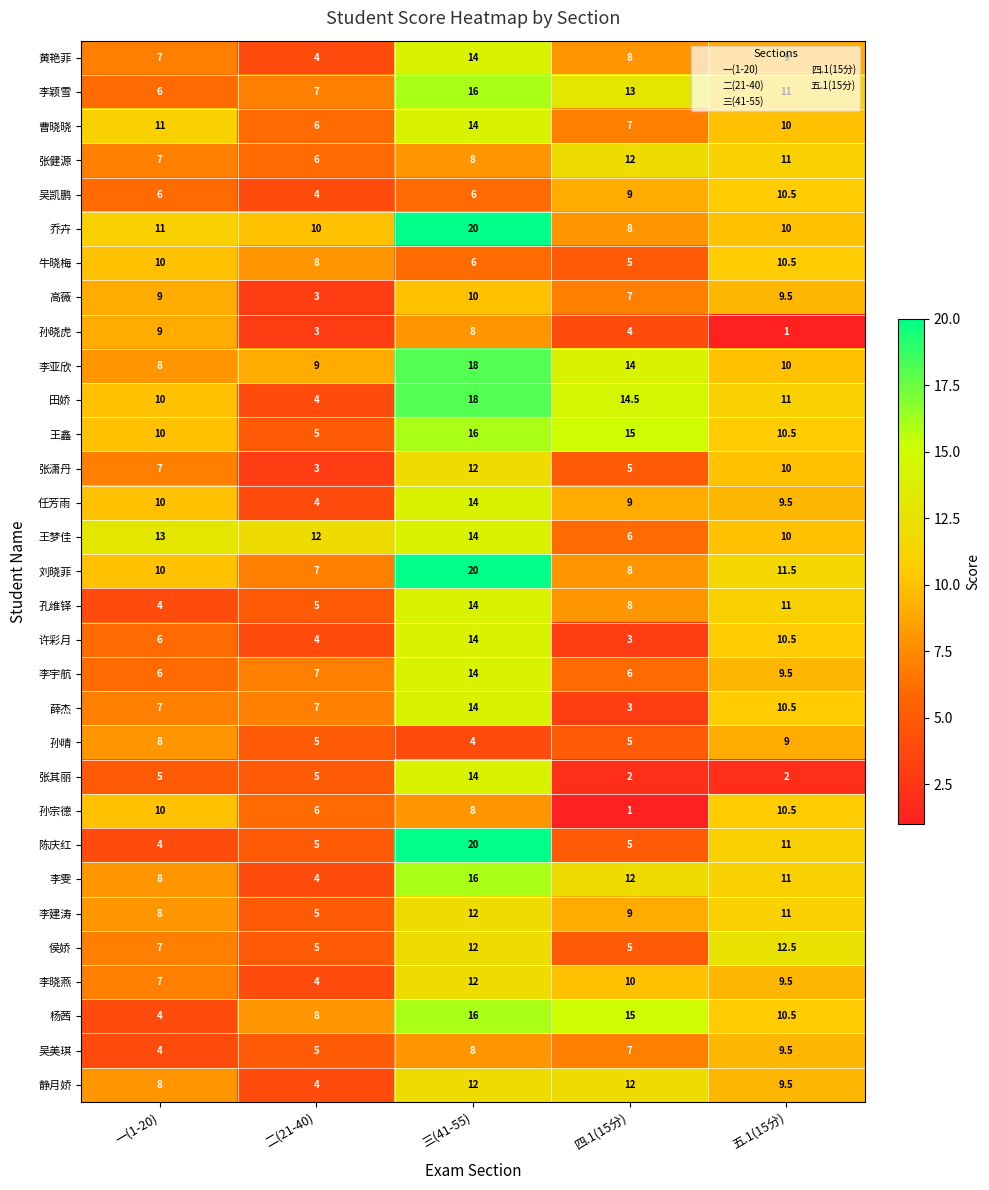

How many series are shown in this chart?

31